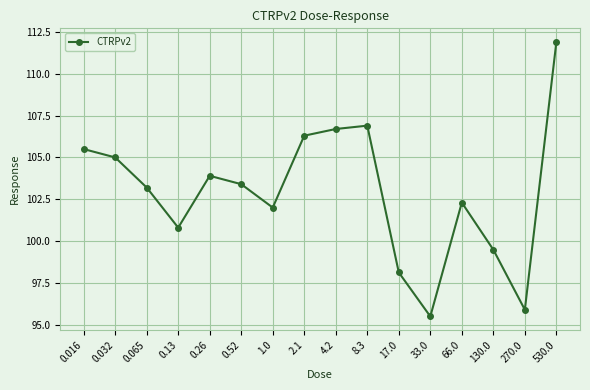

Rank the categories by value from lowest to highest.

33.0, 270.0, 17.0, 130.0, 0.13, 1.0, 66.0, 0.065, 0.52, 0.26, 0.032, 0.016, 2.1, 4.2, 8.3, 530.0